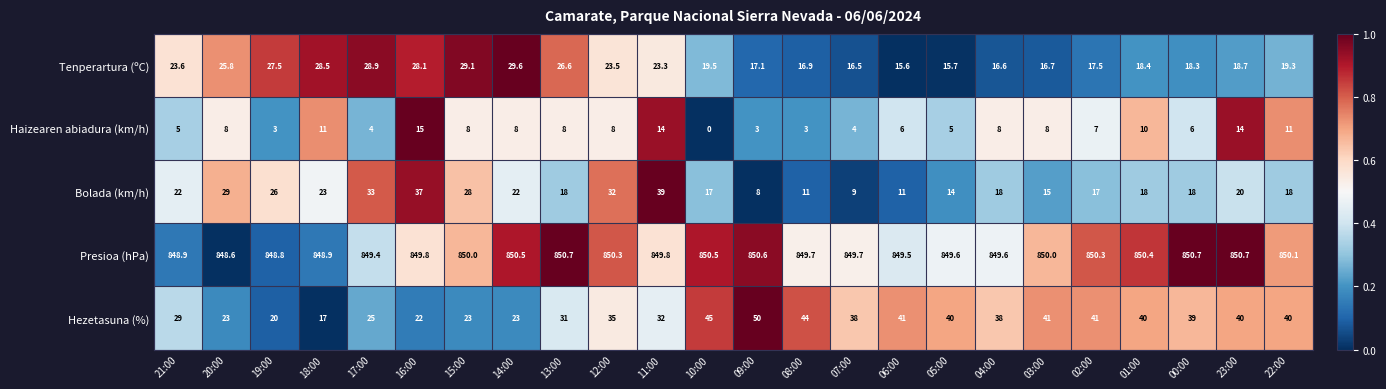

Is it true that Haizearen abiadura (km/h) equals 1.5 at 09:00?

False